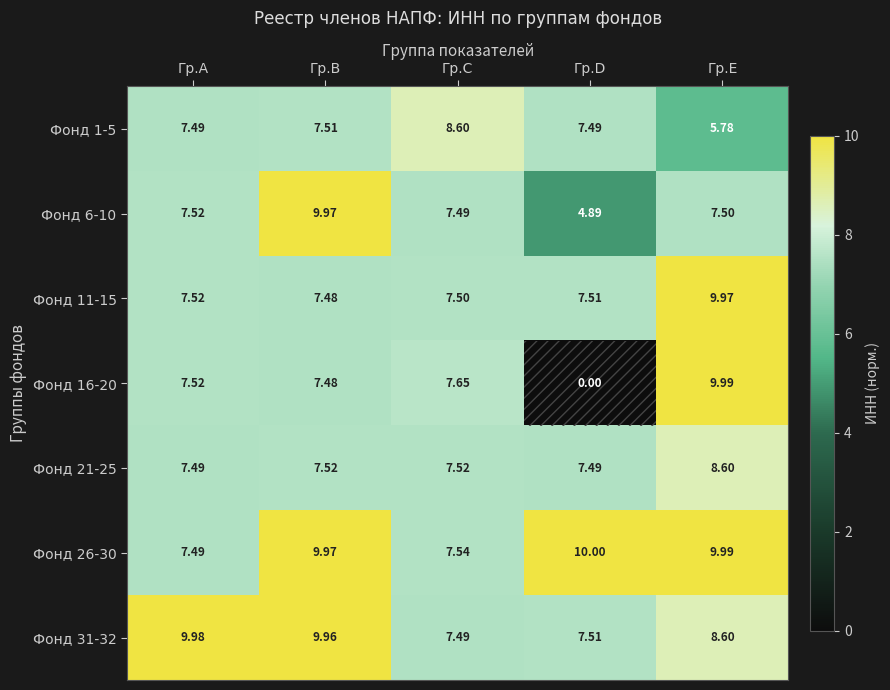

Which label corresponds to the largest value in the chart?

Гр.D